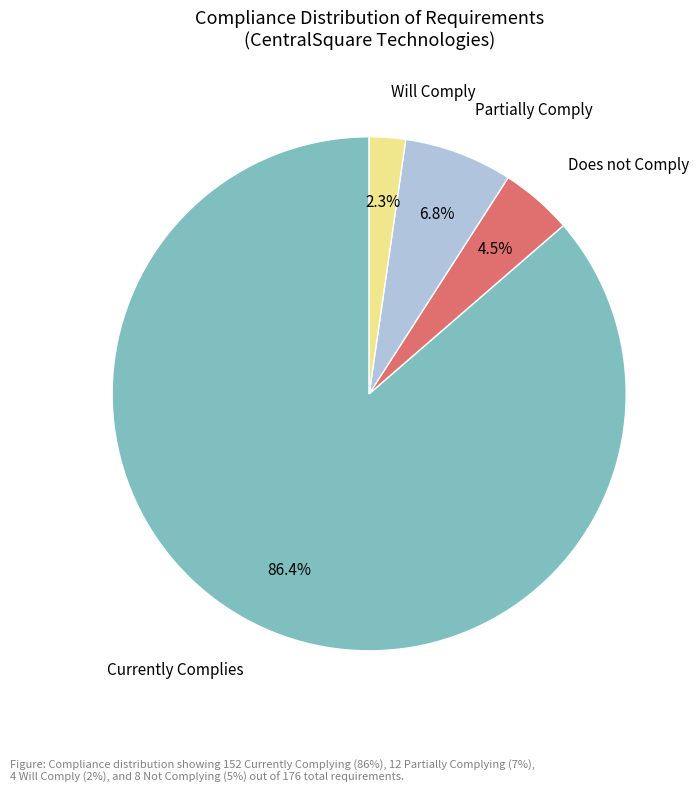

Does any single category account for the majority?

Yes